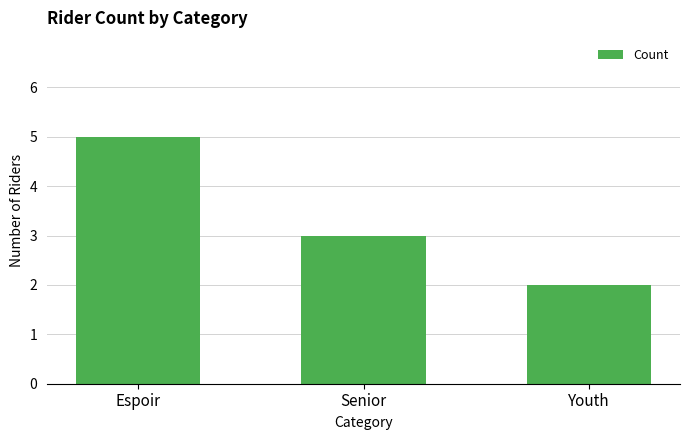

Does the chart contain stacked bars?

No